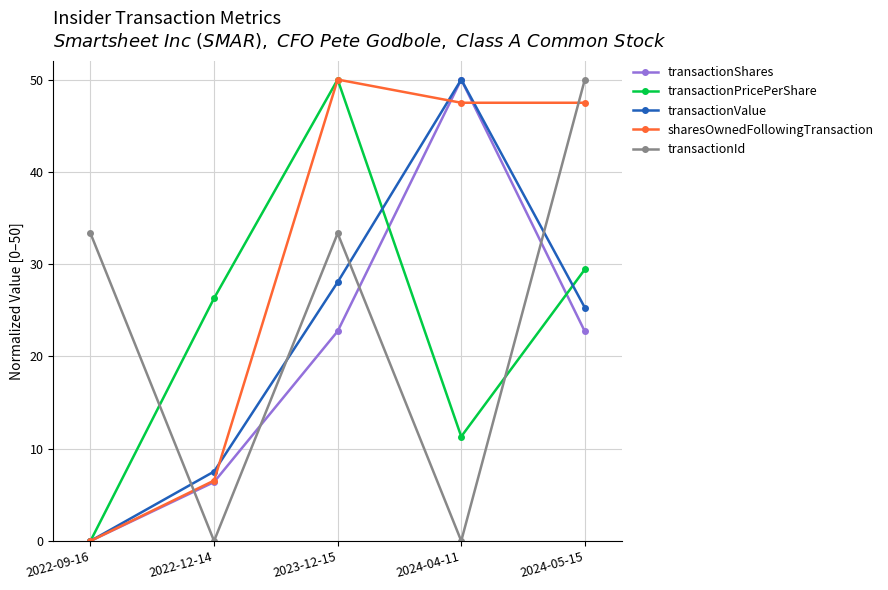

Is this an area chart (filled region under the line)?

No